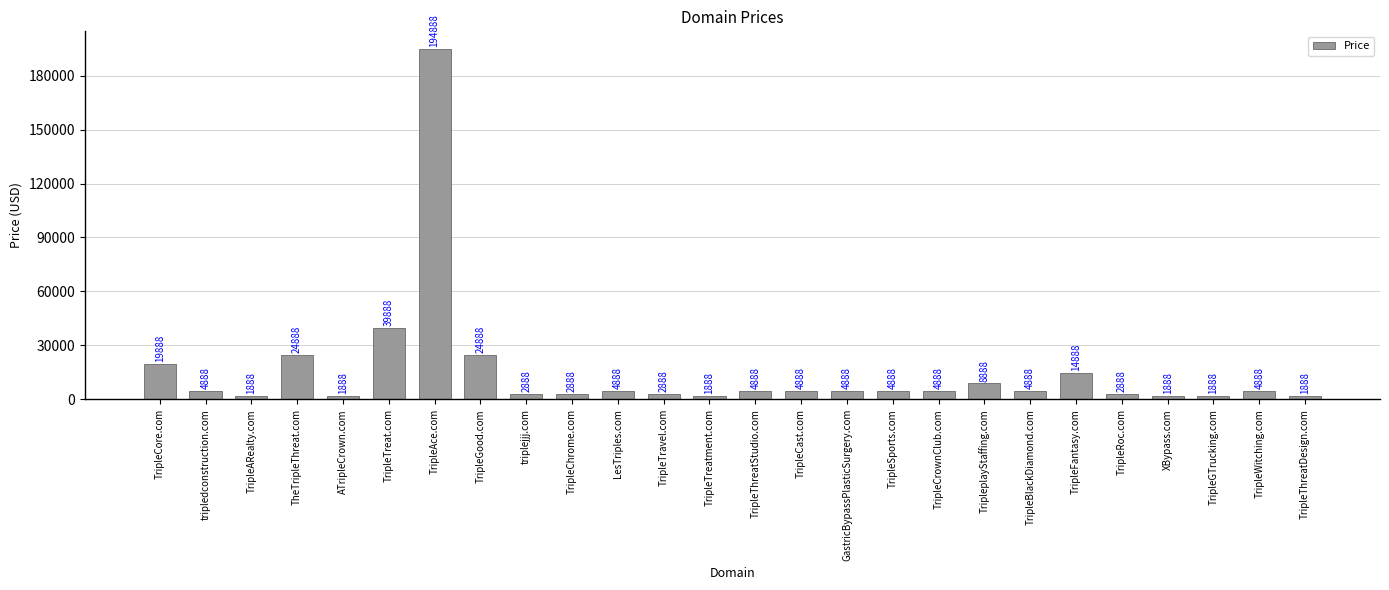

Which category has the highest value across all series?

TripleAce.com